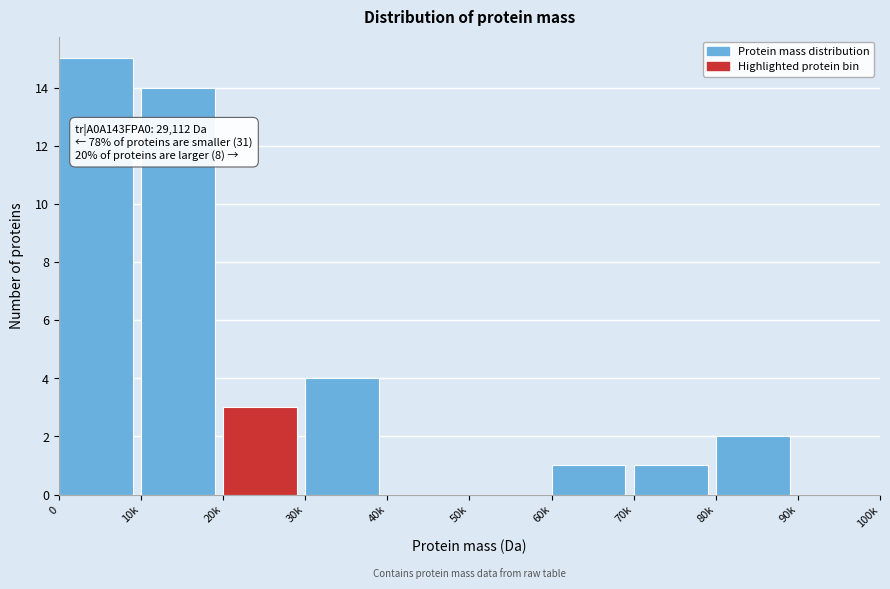

Reading right to left, transcribe all the data shown in this chart.

90k=0	80k=2	70k=1	60k=1	50k=0	40k=0	30k=4	20k=3	10k=14	0=15